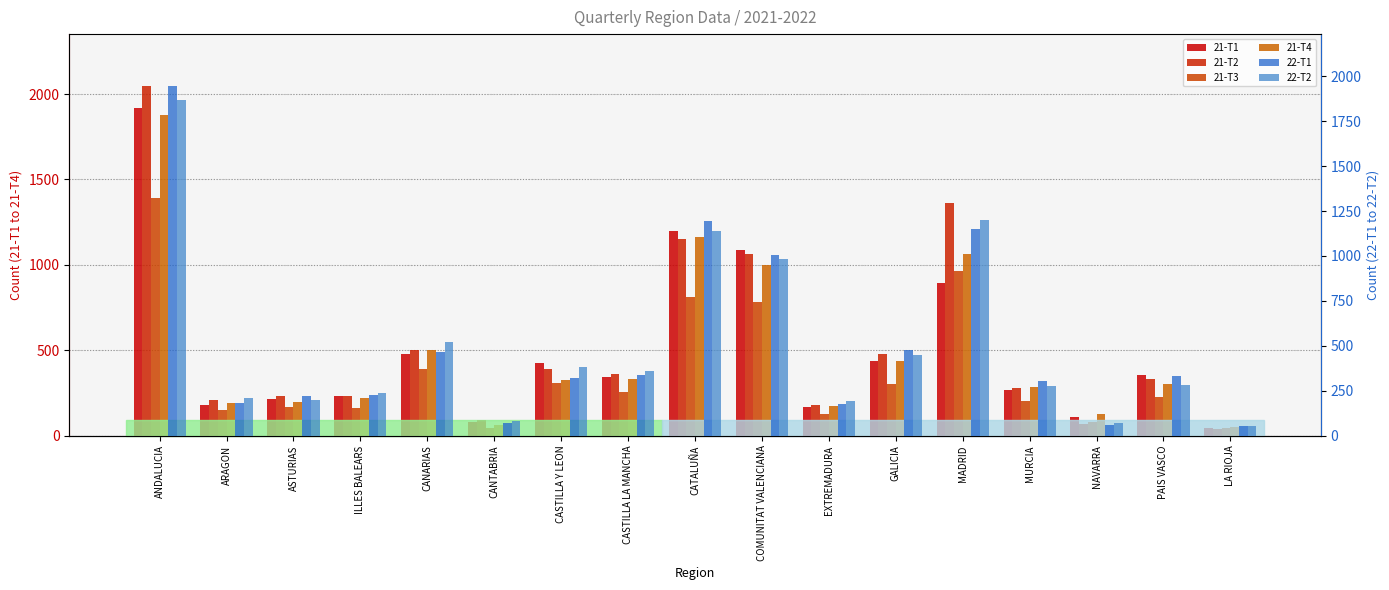

Reading right to left, what are all the values shown in this chart?

21-T1: LA RIOJA=44	PAIS VASCO=353	NAVARRA=112	MURCIA=268	MADRID=894	GALICIA=436	EXTREMADURA=167	COMUNITAT VALENCIANA=1087	CATALUÑA=1201	CASTILLA LA MANCHA=346	CASTILLA Y LEON=427	CANTABRIA=78	CANARIAS=479	ILLES BALEARS=232	ASTURIAS=217	ARAGON=181	ANDALUCIA=1917
21-T2: LA RIOJA=38	PAIS VASCO=330	NAVARRA=71	MURCIA=277	MADRID=1363	GALICIA=478	EXTREMADURA=177	COMUNITAT VALENCIANA=1063	CATALUÑA=1149	CASTILLA LA MANCHA=360	CASTILLA Y LEON=392	CANTABRIA=90	CANARIAS=502	ILLES BALEARS=232	ASTURIAS=230	ARAGON=207	ANDALUCIA=2044
21-T3: LA RIOJA=43	PAIS VASCO=225	NAVARRA=78	MURCIA=204	MADRID=966	GALICIA=301	EXTREMADURA=125	COMUNITAT VALENCIANA=785	CATALUÑA=813	CASTILLA LA MANCHA=255	CASTILLA Y LEON=311	CANTABRIA=44	CANARIAS=393	ILLES BALEARS=160	ASTURIAS=167	ARAGON=152	ANDALUCIA=1394
21-T4: LA RIOJA=52	PAIS VASCO=301	NAVARRA=125	MURCIA=283	MADRID=1064	GALICIA=436	EXTREMADURA=174	COMUNITAT VALENCIANA=1000	CATALUÑA=1166	CASTILLA LA MANCHA=331	CASTILLA Y LEON=325	CANTABRIA=62	CANARIAS=501	ILLES BALEARS=220	ASTURIAS=199	ARAGON=190	ANDALUCIA=1875
22-T1: LA RIOJA=53	PAIS VASCO=332	NAVARRA=60	MURCIA=303	MADRID=1152	GALICIA=475	EXTREMADURA=175	COMUNITAT VALENCIANA=1006	CATALUÑA=1195	CASTILLA LA MANCHA=336	CASTILLA Y LEON=319	CANTABRIA=73	CANARIAS=467	ILLES BALEARS=225	ASTURIAS=223	ARAGON=181	ANDALUCIA=1943
22-T2: LA RIOJA=53	PAIS VASCO=280	NAVARRA=70	MURCIA=276	MADRID=1199	GALICIA=449	EXTREMADURA=194	COMUNITAT VALENCIANA=981	CATALUÑA=1137	CASTILLA LA MANCHA=361	CASTILLA Y LEON=385	CANTABRIA=81	CANARIAS=520	ILLES BALEARS=236	ASTURIAS=199	ARAGON=211	ANDALUCIA=1868